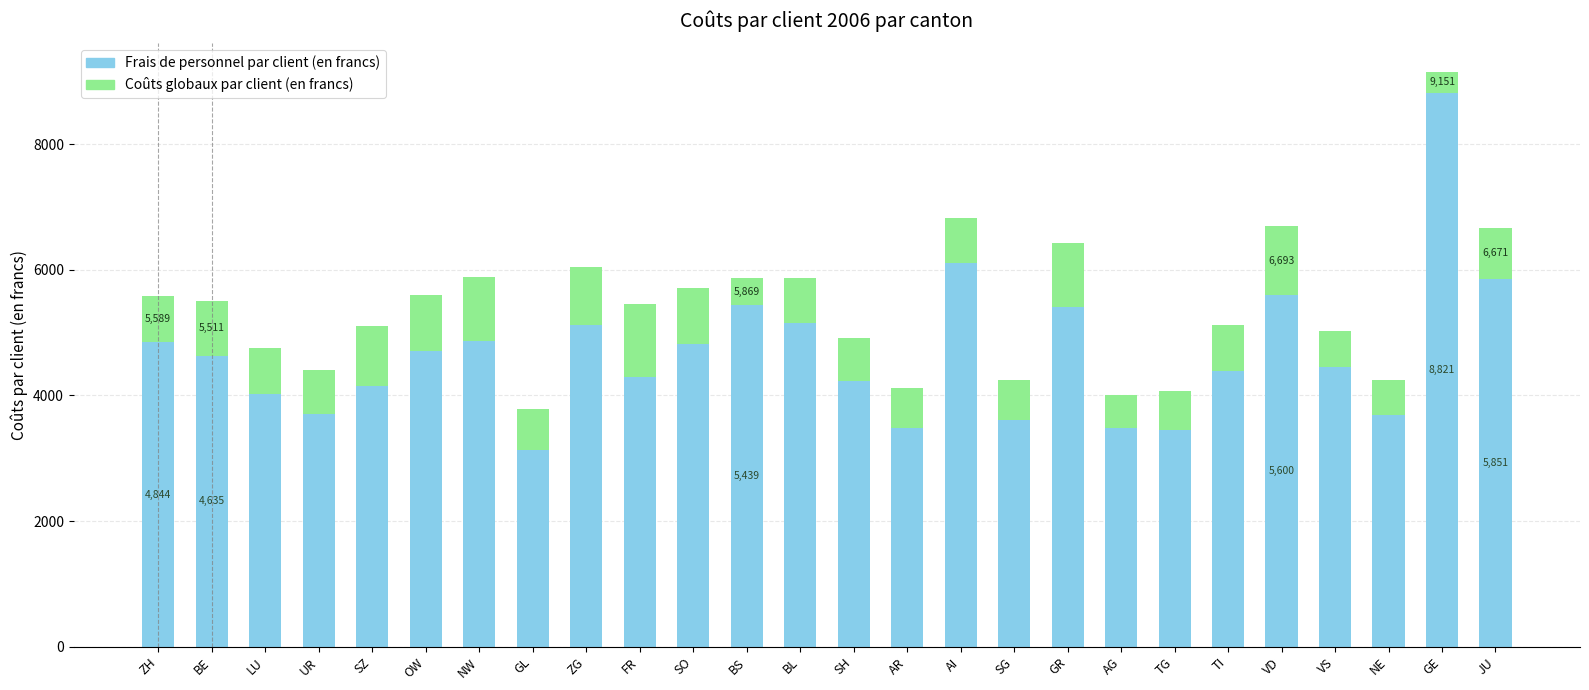

The Frais de personnel par client (en francs) series shows 3140 at GL. True or false?

True